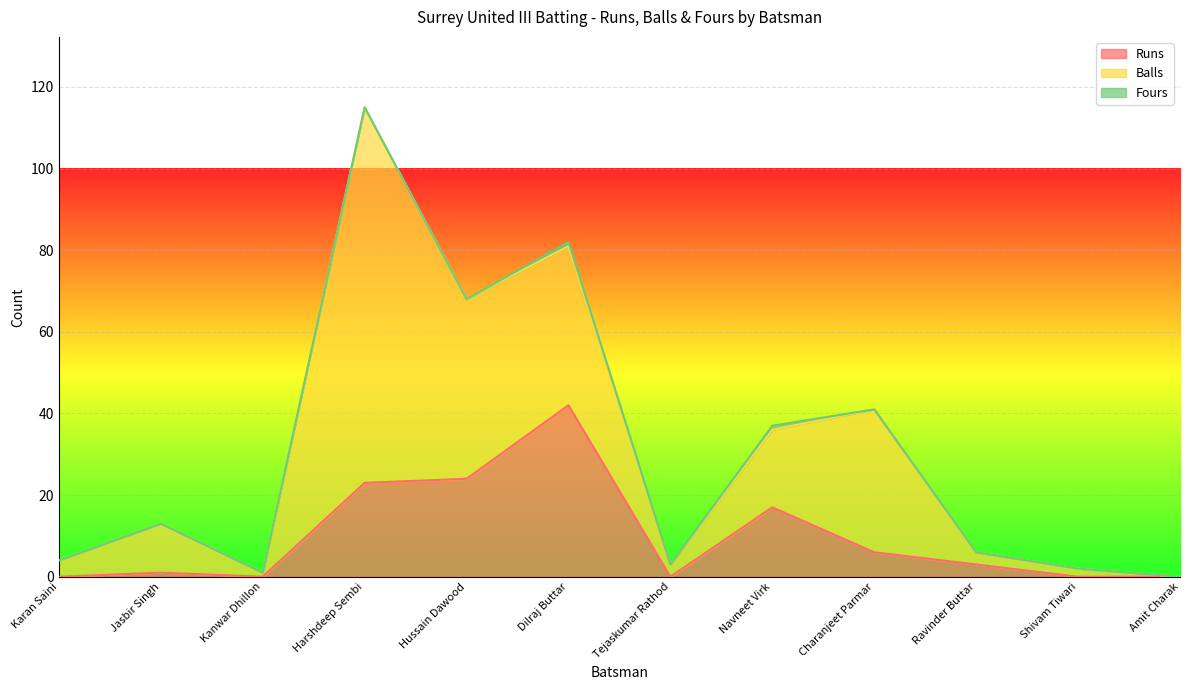

True or false: Balls has a value of 54 at Dilraj Buttar.

False